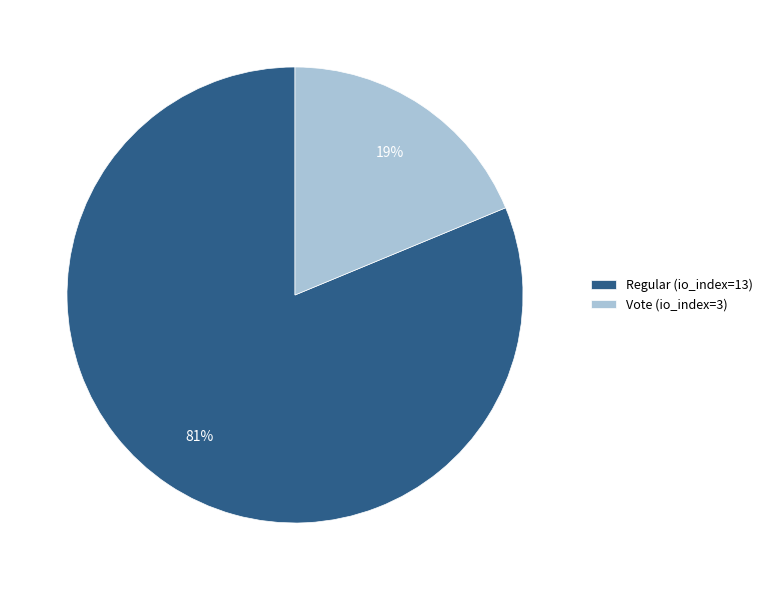

What is the smallest slice in the pie chart?

Vote (io_index=3)